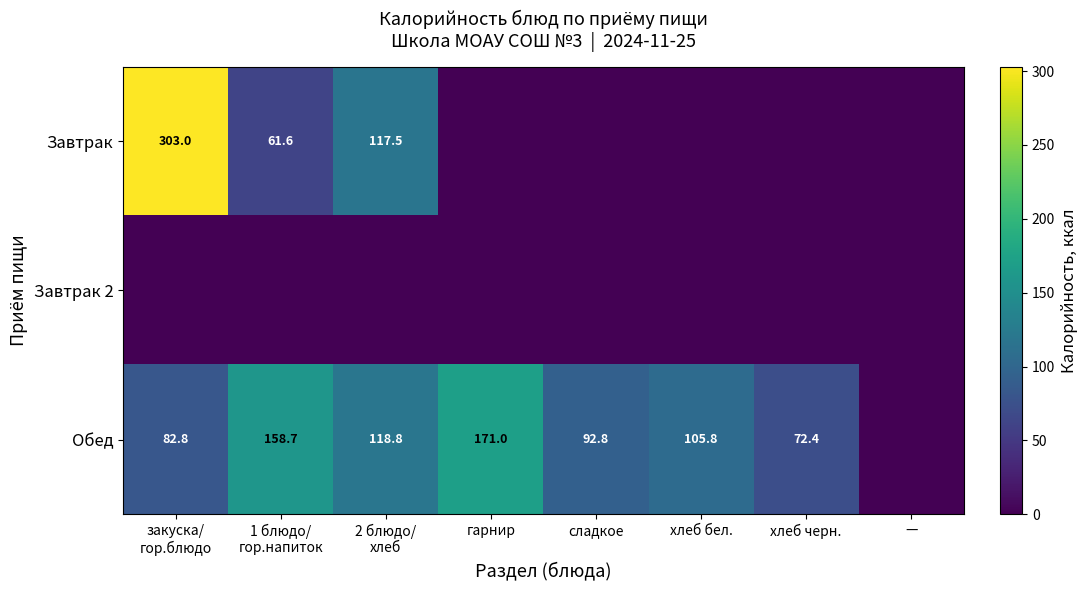

The value of Завтрак at 1 блюдо/ гор.напиток is 98.9. True or false?

False